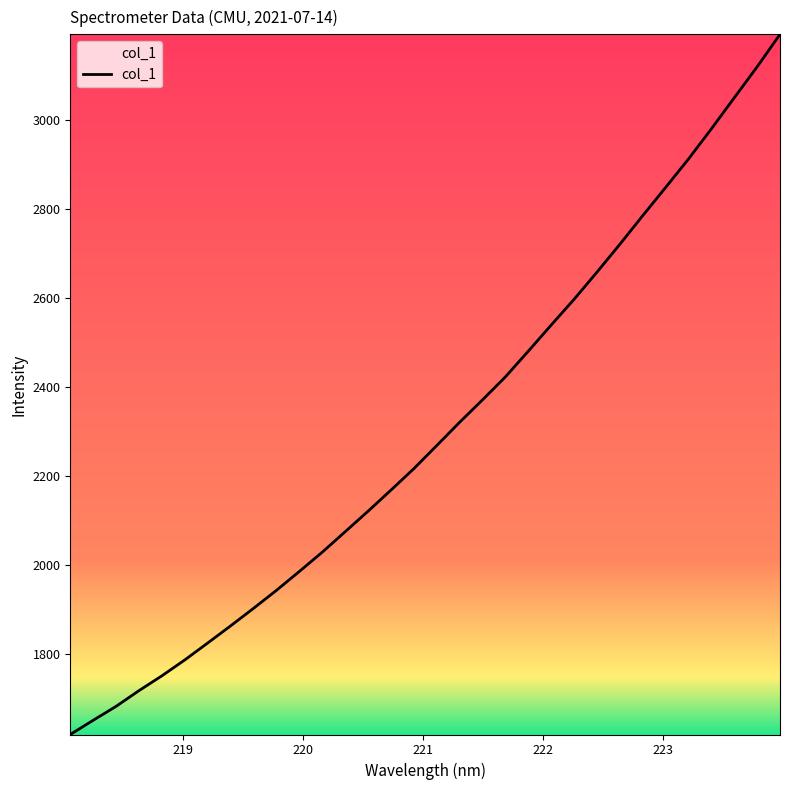

What is the difference between the maximum and minimum values?

1572.2